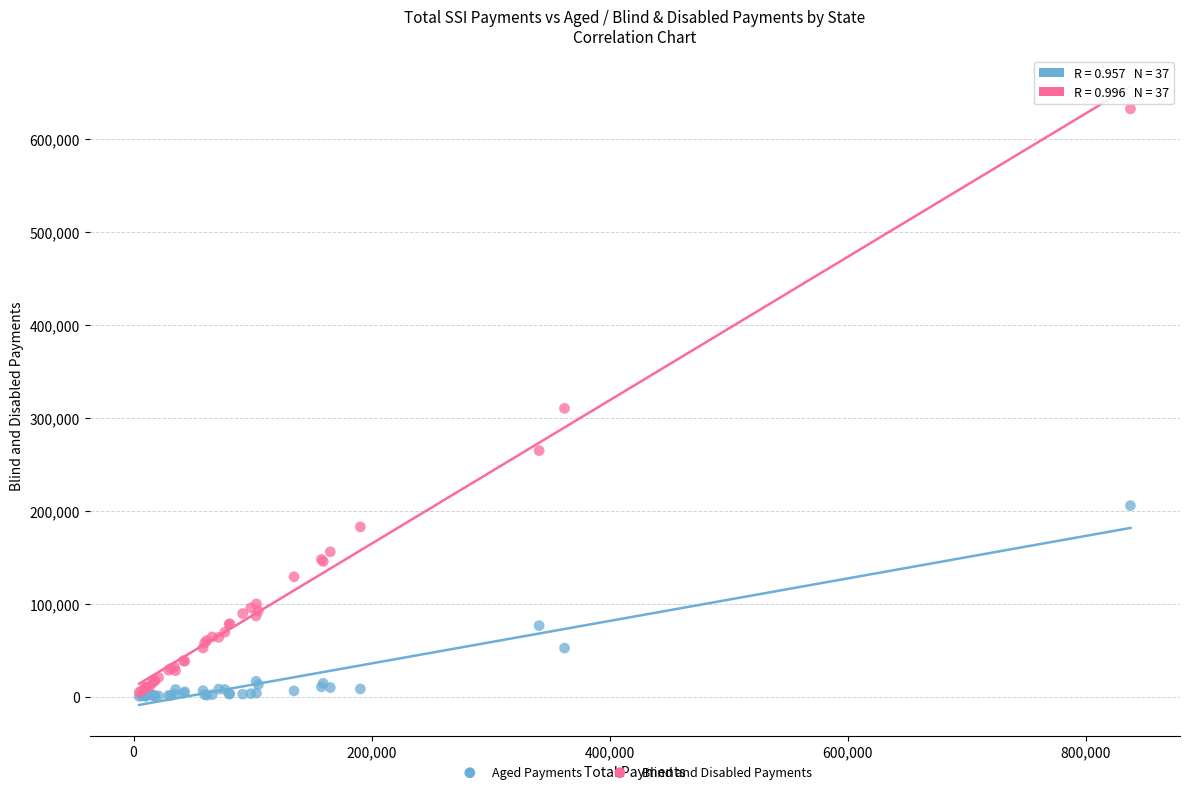

In the Blind and Disabled Payments series, what Y value is closest to 318398?

310071